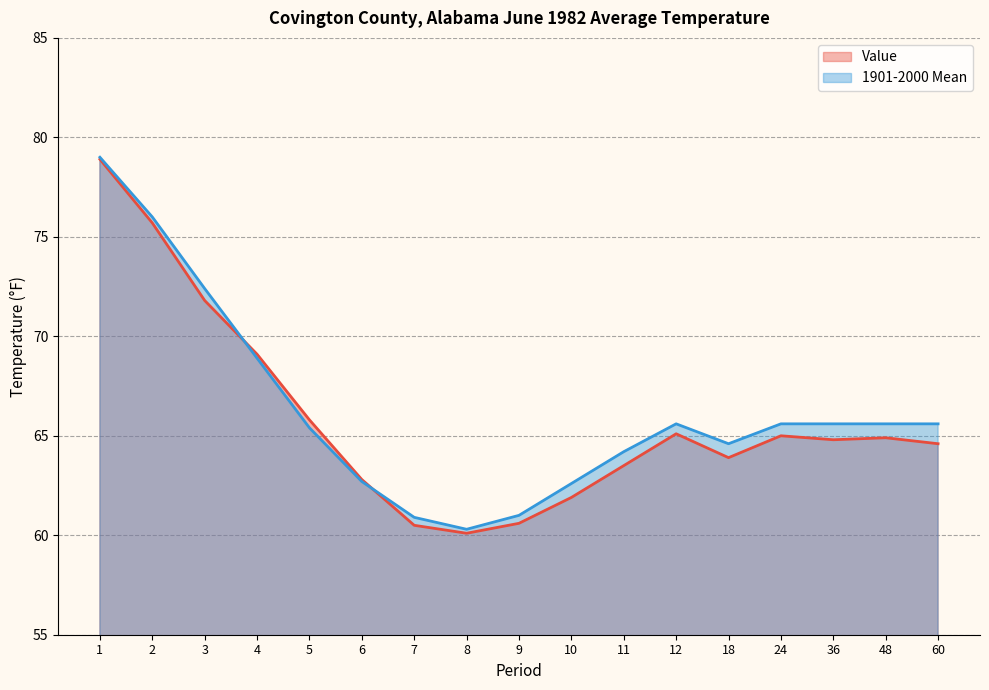

Rank the categories by 1901-2000 Mean value from lowest to highest.

8, 7, 9, 10, 6, 11, 18, 5, 12, 24, 36, 48, 60, 4, 3, 2, 1